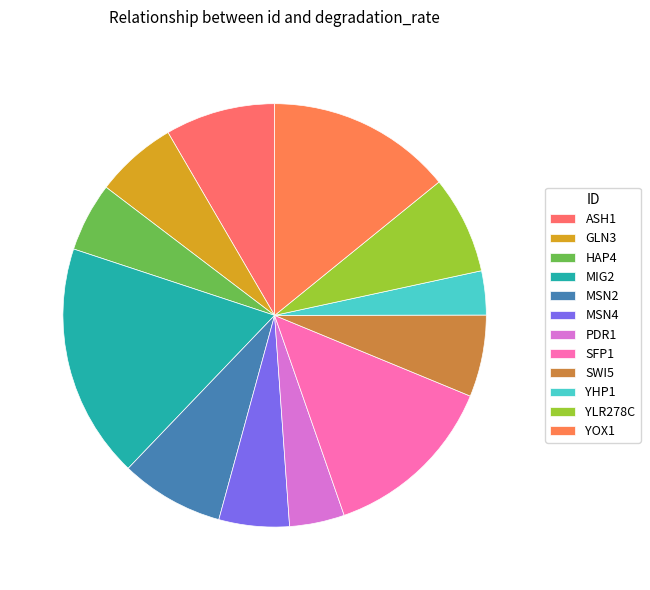

Count the number of slices in the pie.

12